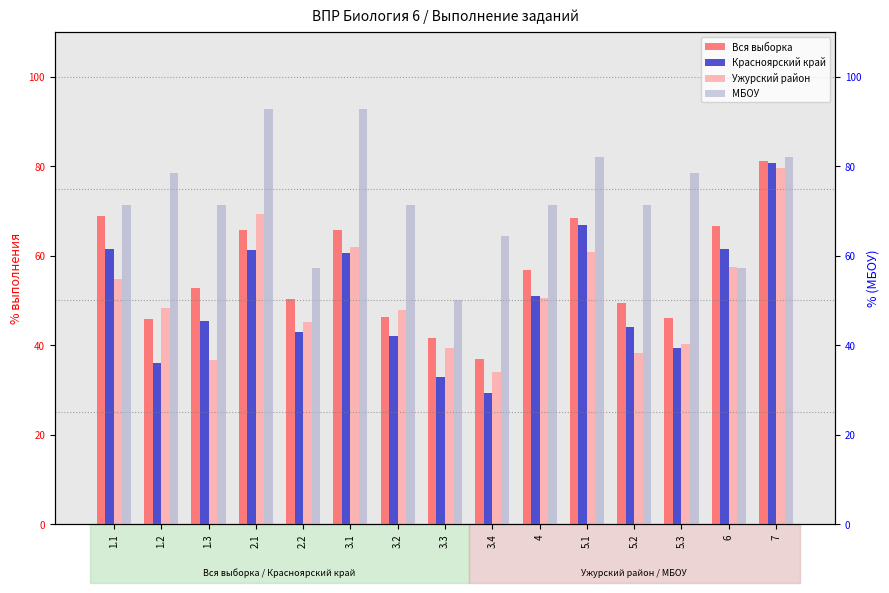

What position from the right is 3.2?

9